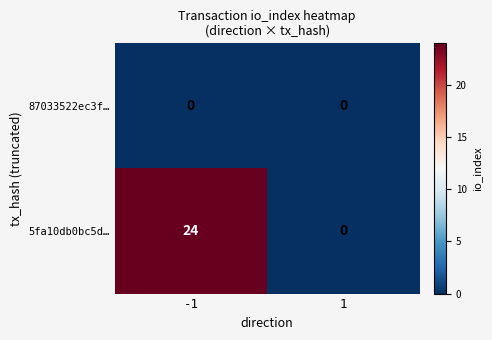

List the series in order of their peak value, highest first.

5fa10db0bc5d…, 87033522ec3f…